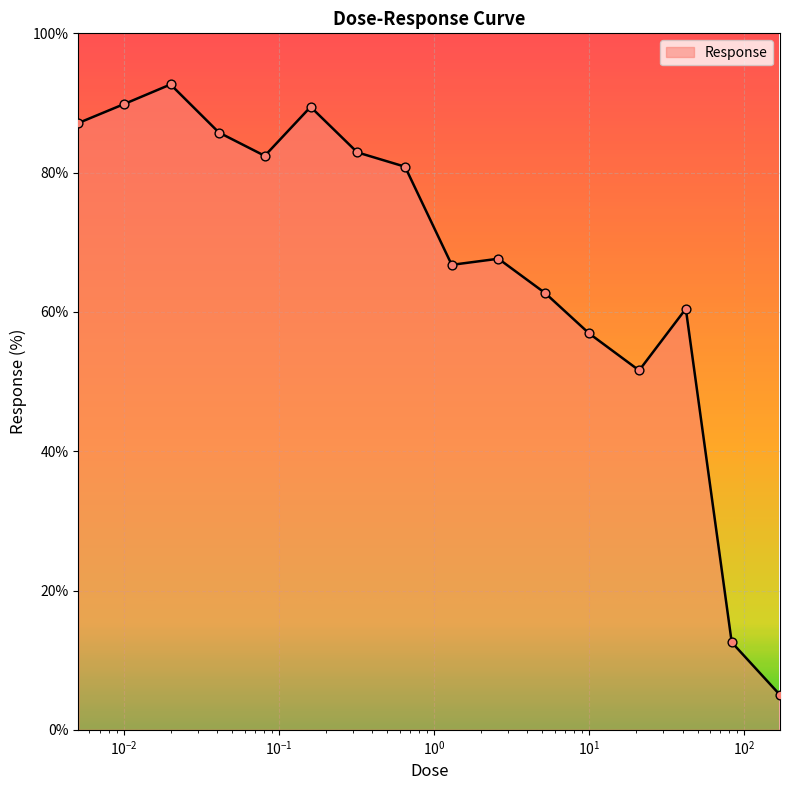

What is the minimum value shown in the chart?

5.0